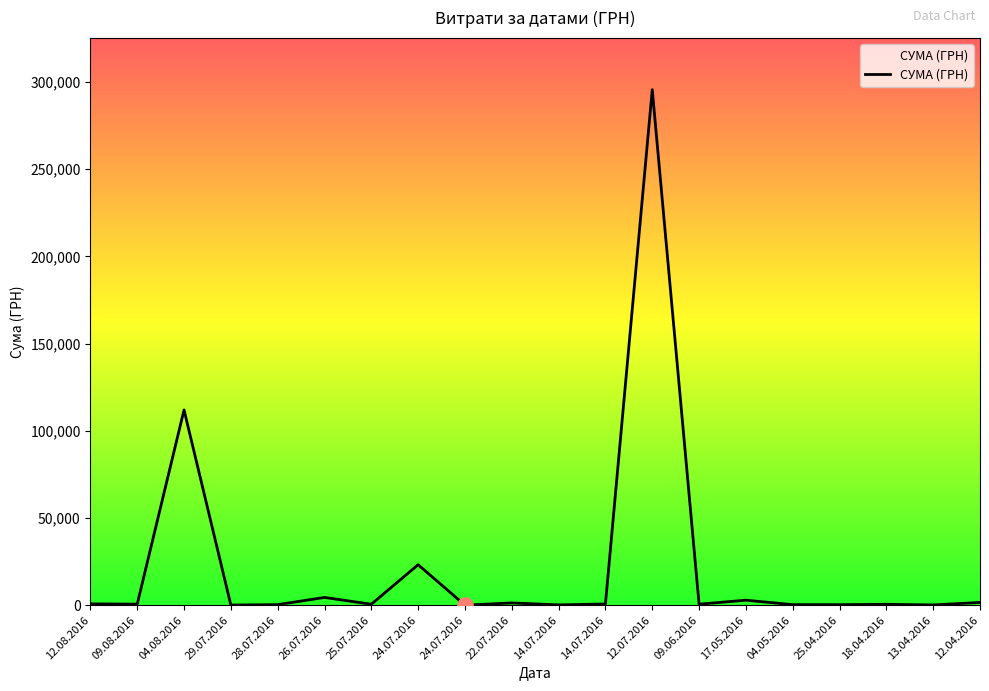

Approximately how many times larger is the value at 04.08.2016 compared to 24.07.2016?

4.8